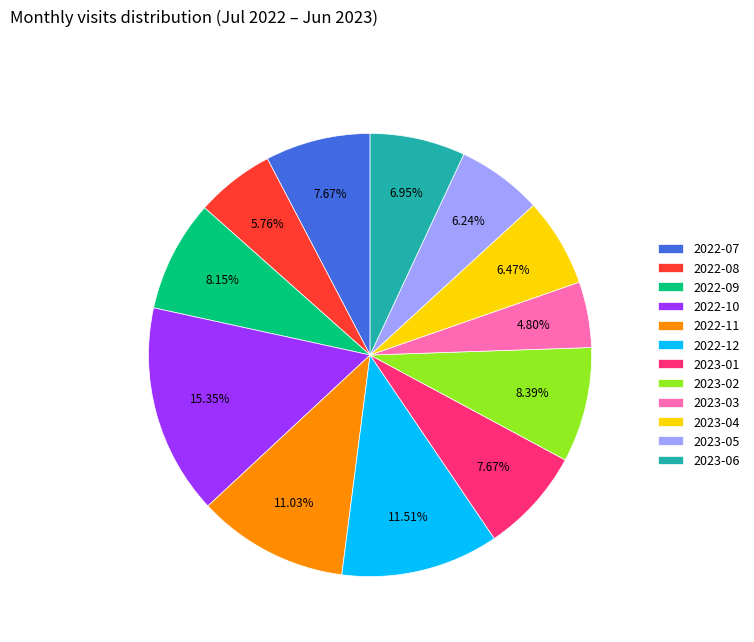

To the nearest percent, what portion does 2023-06 represent?

7%